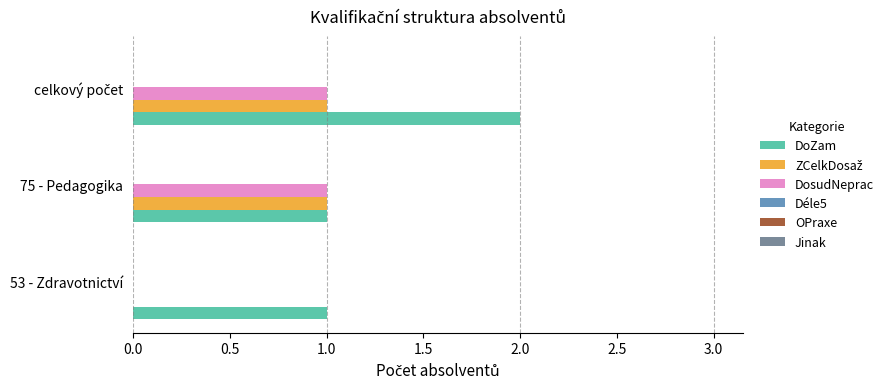

The DoZam series shows 0 at 75 - Pedagogika. True or false?

False